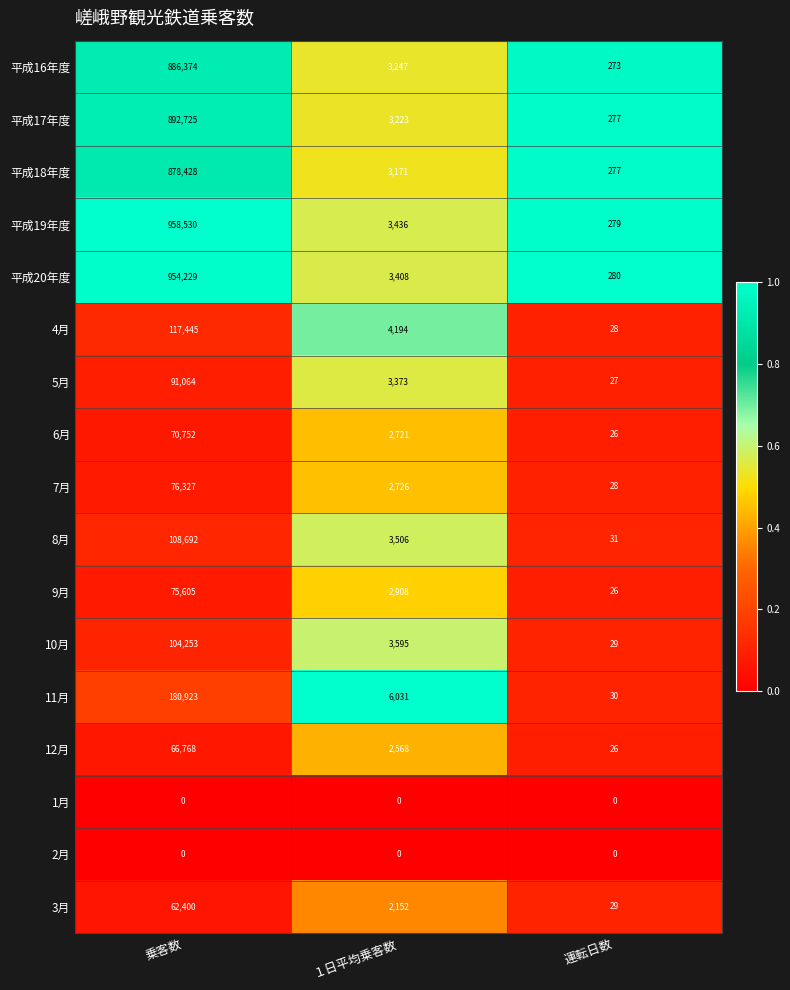

What is the spread (max minus min) of values at 運転日数?

280